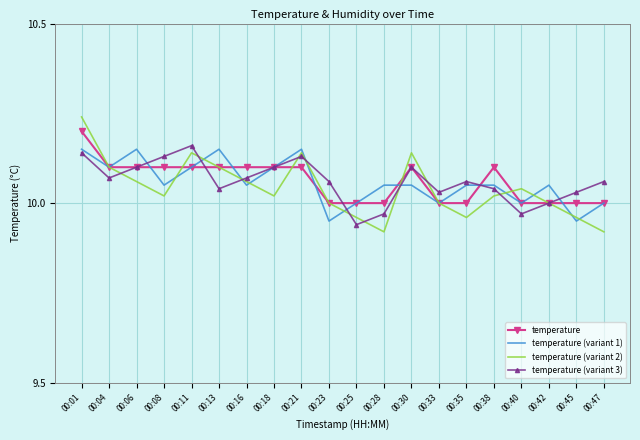

At which label does temperature (variant 3) first exceed 10?

00:01